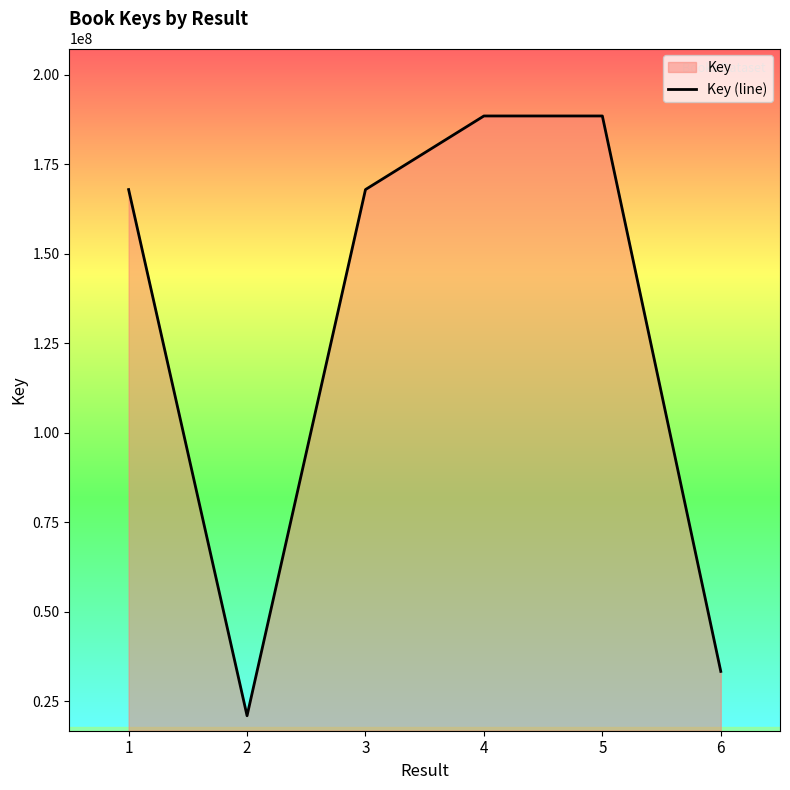

How many lines are shown in the chart?

1